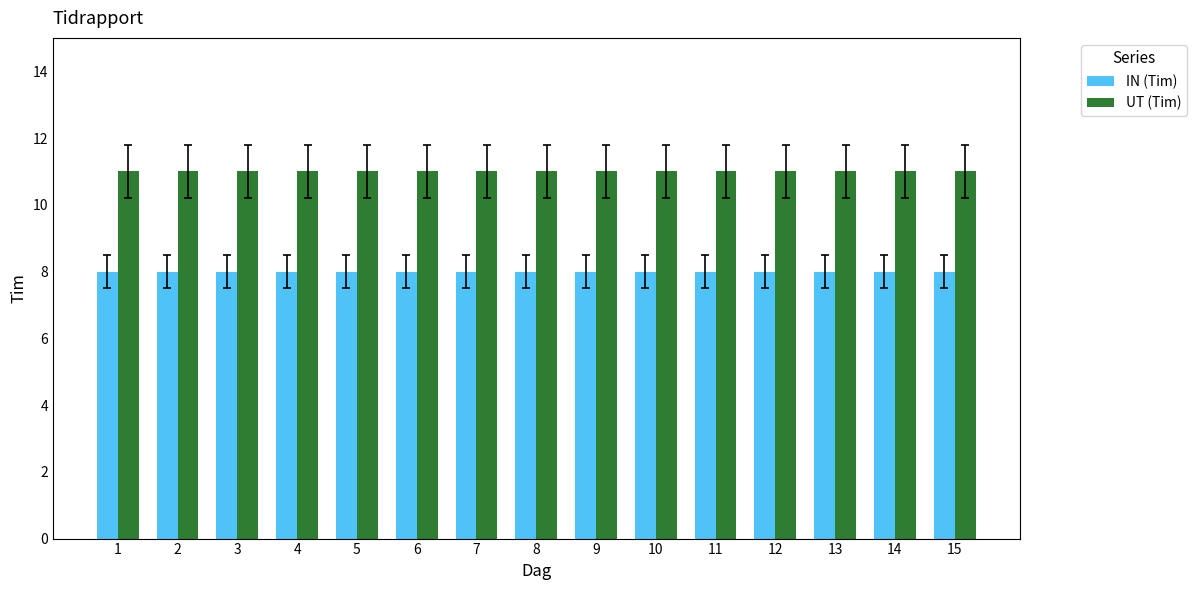

Does the chart contain any negative values?

No